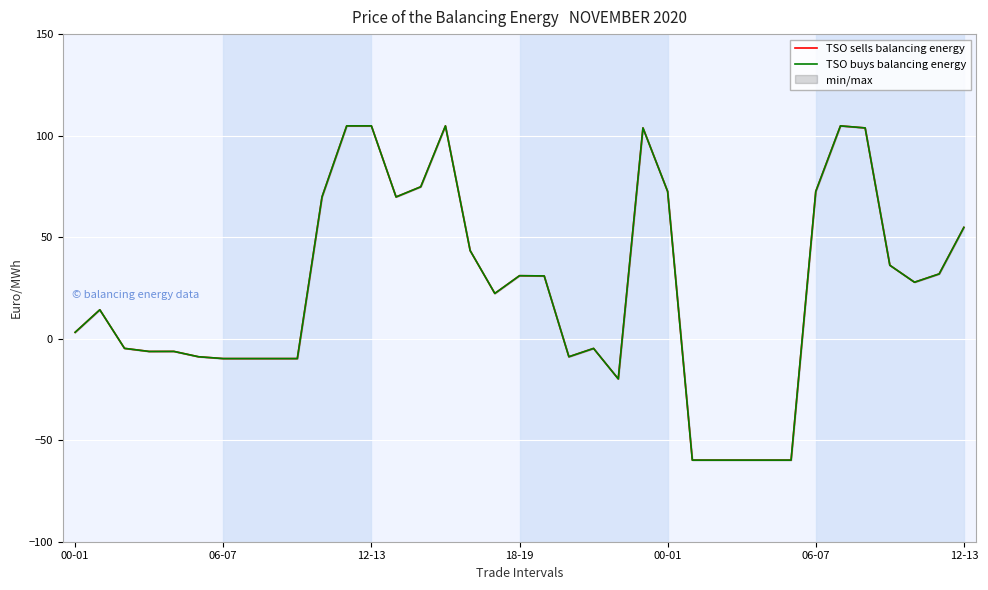

True or false: TSO sells balancing energy and TSO buys balancing energy intersect in this chart.

False